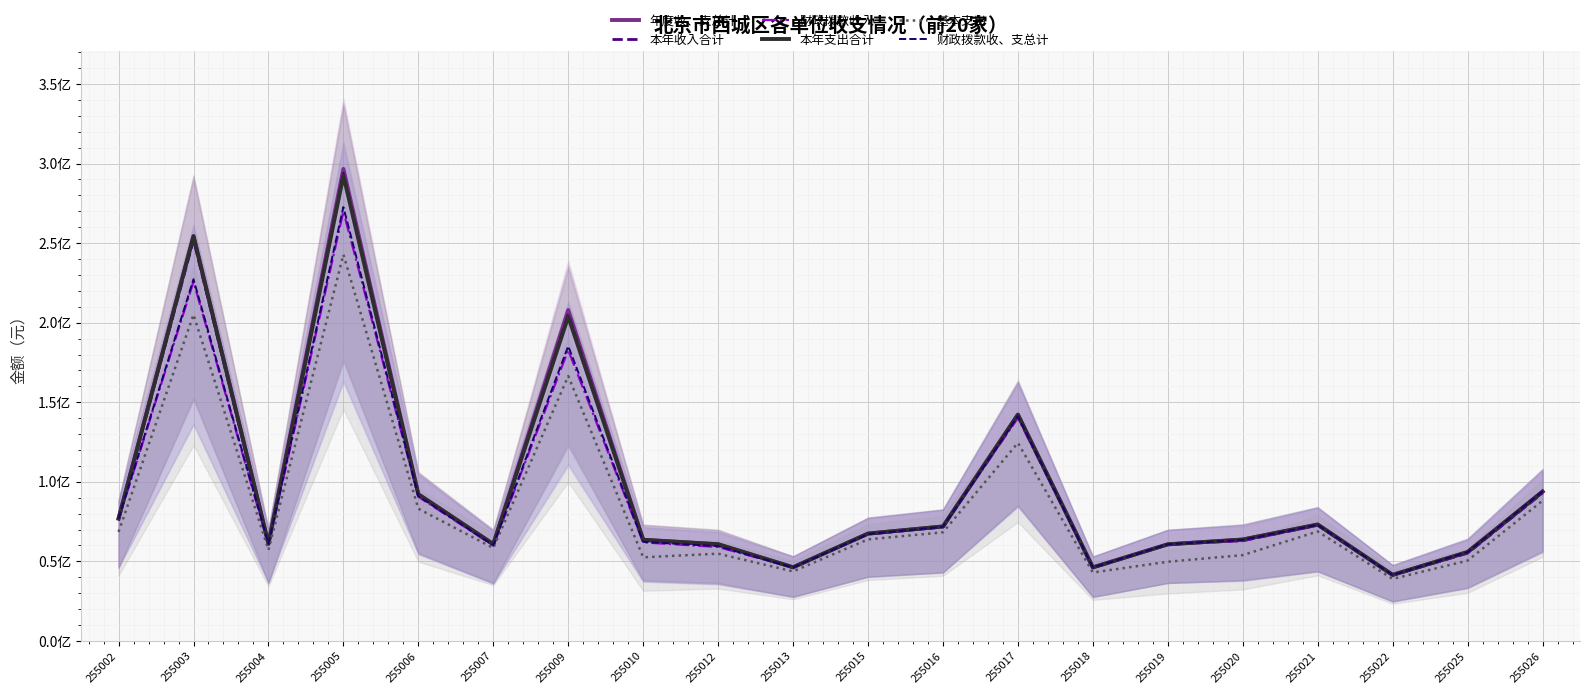

True or false: 本年支出合计 has a value of 82153279.9 at 255018.

False